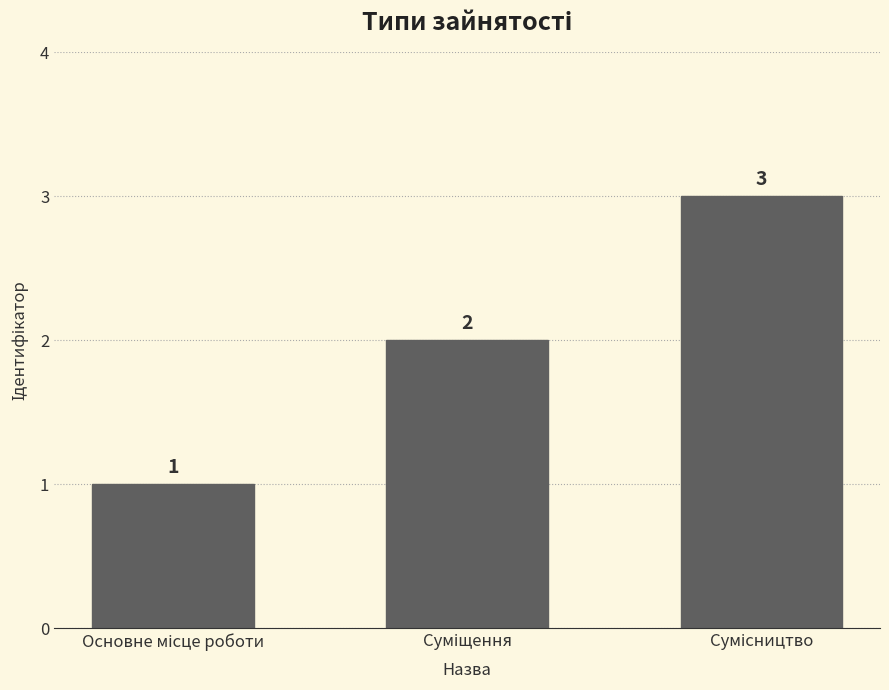

What is the maximum value shown in the chart?

3